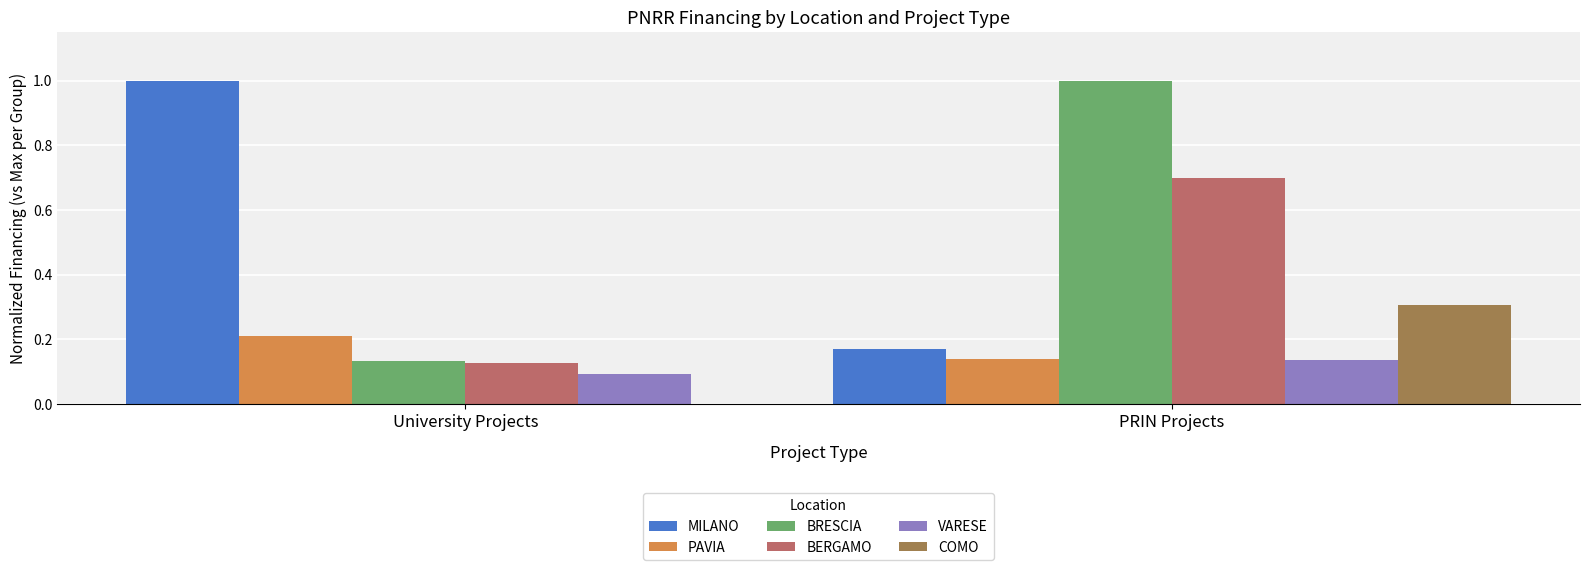

What is the highest value of the BERGAMO series?

0.7